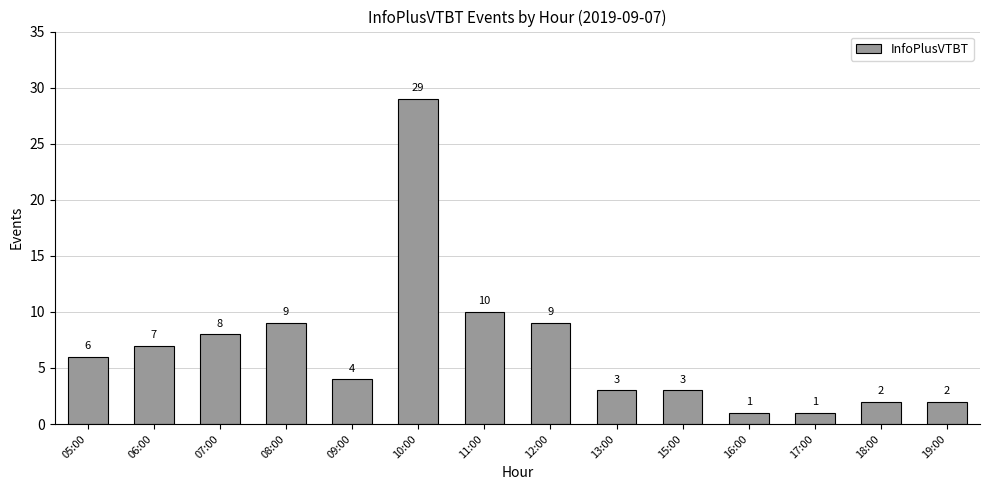

What is the change in value from 07:00 to 17:00?

-7